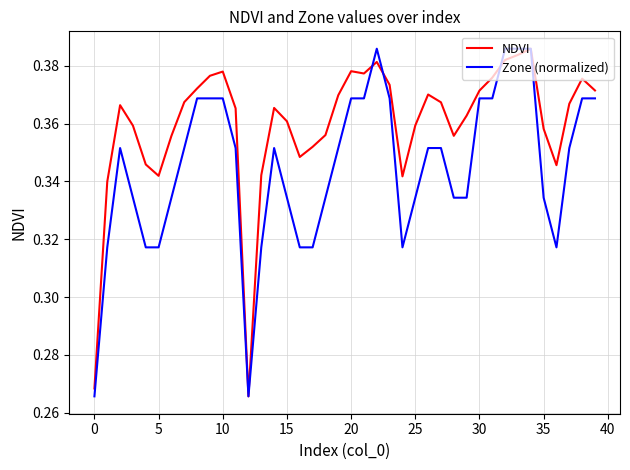

Rank the series by their average value, from highest to lowest.

NDVI, Zone (normalized)